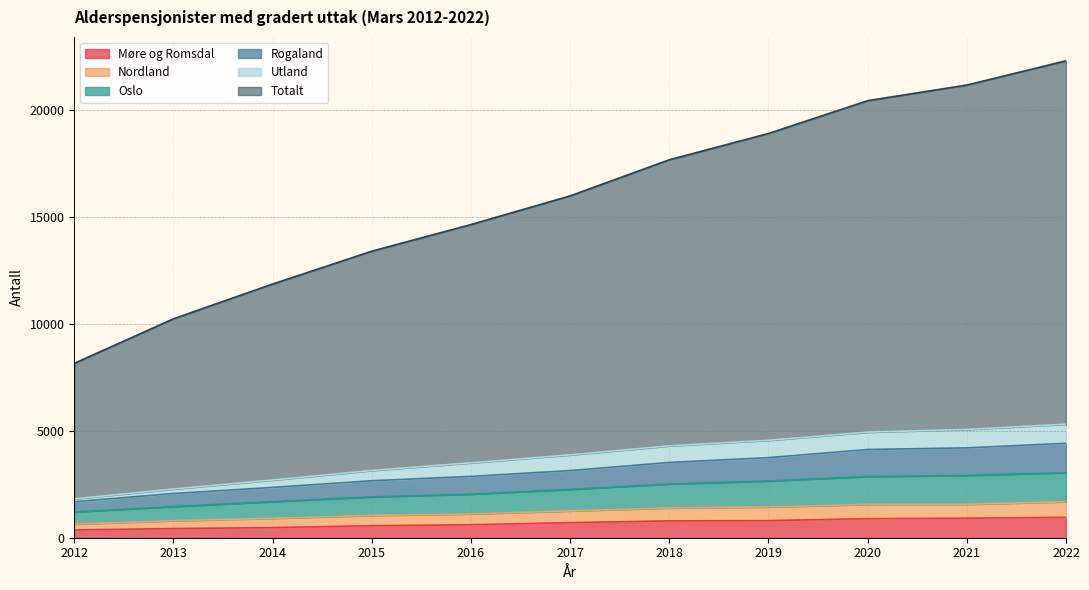

What is the value of the Totalt point at the 5th from the left?

14661